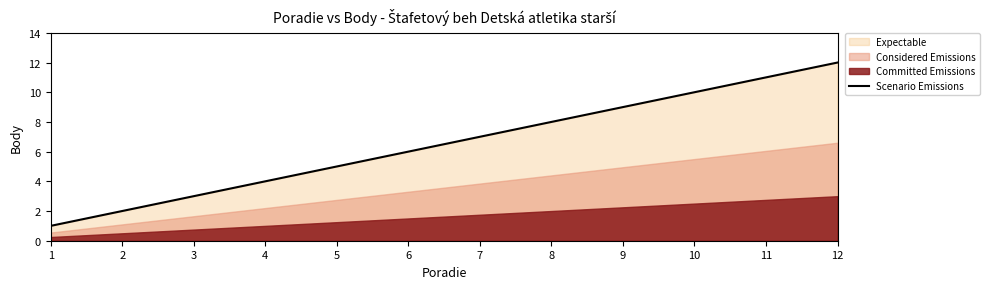

List the labels in order of Scenario Emissions value, largest first.

12, 11, 10, 9, 8, 7, 6, 5, 4, 3, 2, 1